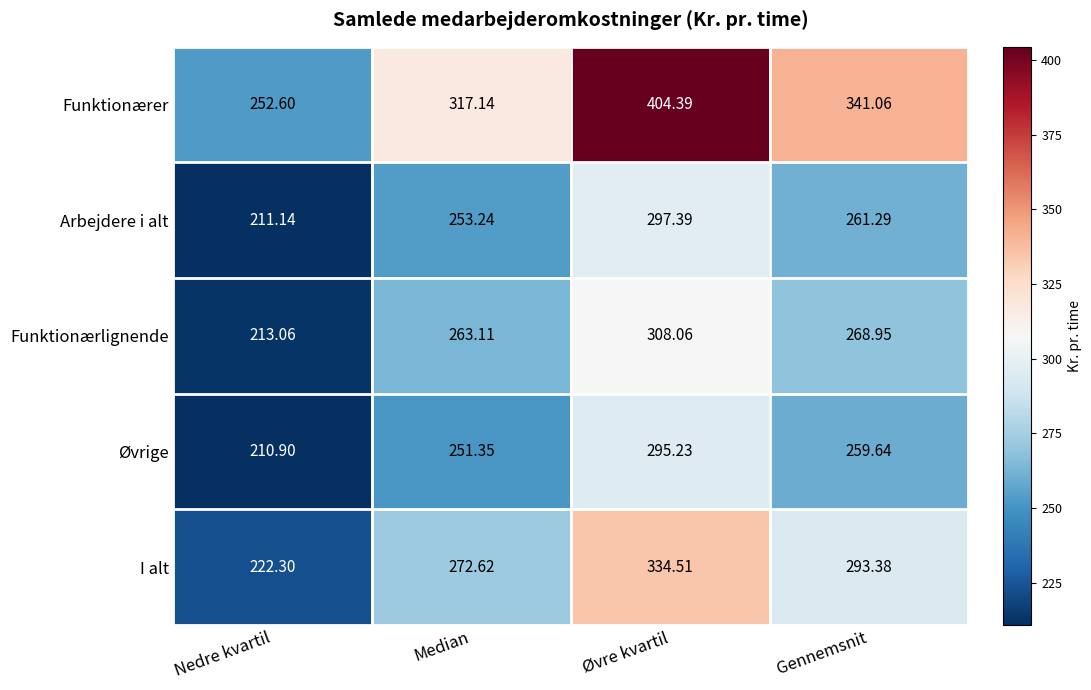

Which label corresponds to the largest value in the chart?

Øvre kvartil